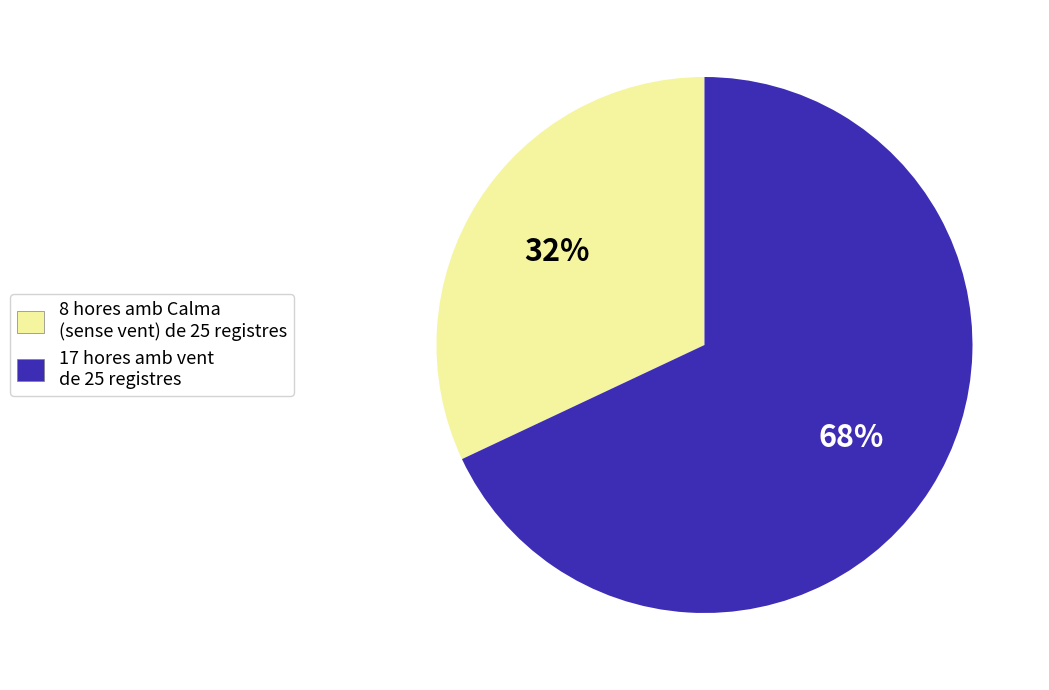

Is it true that 8 hores amb Calma (sense vent) de 25 registres is 32% of the pie?

True